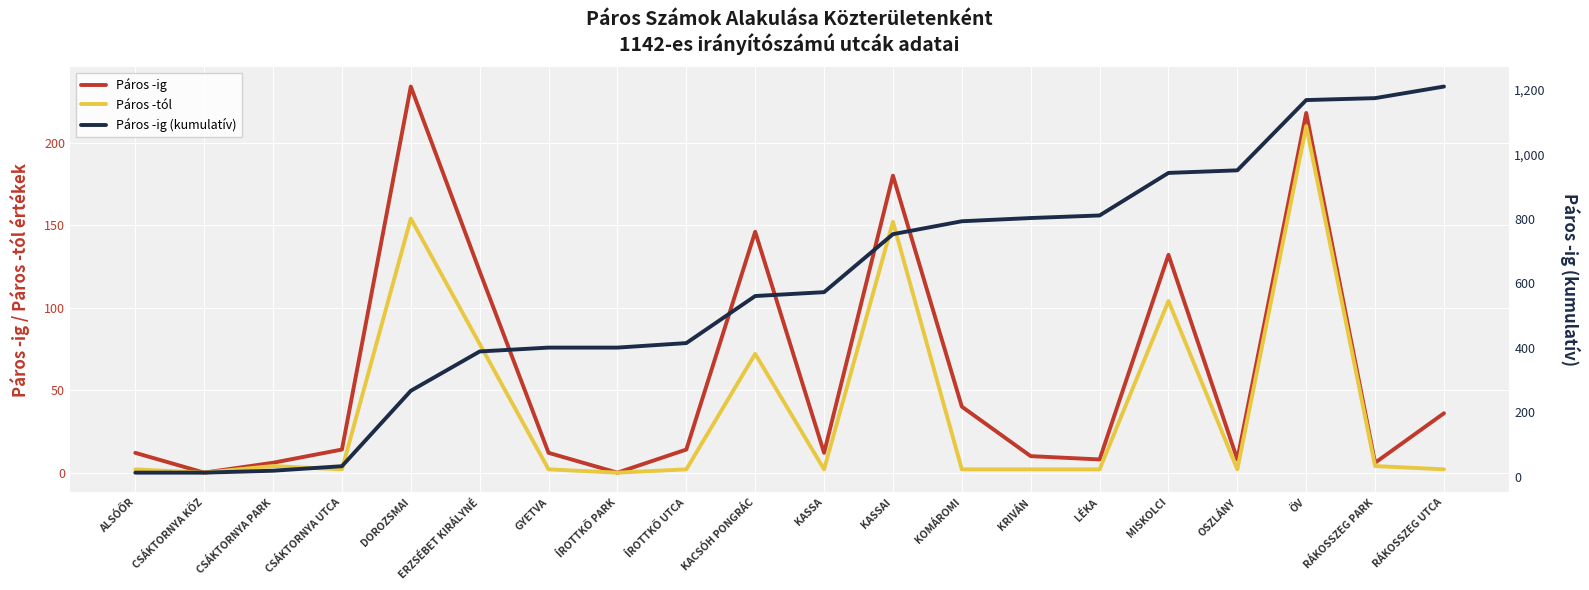

What are all the series names shown in the legend?

Páros -ig, Páros -tól, Páros -ig (kumulatív)